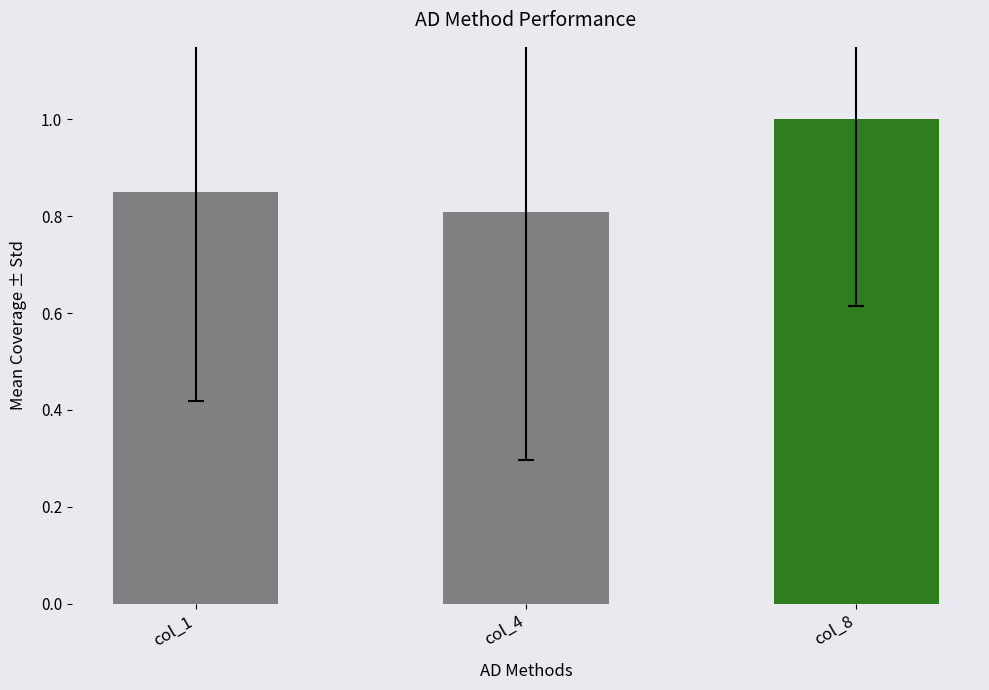

List the labels in order of value, smallest first.

col_4, col_1, col_8